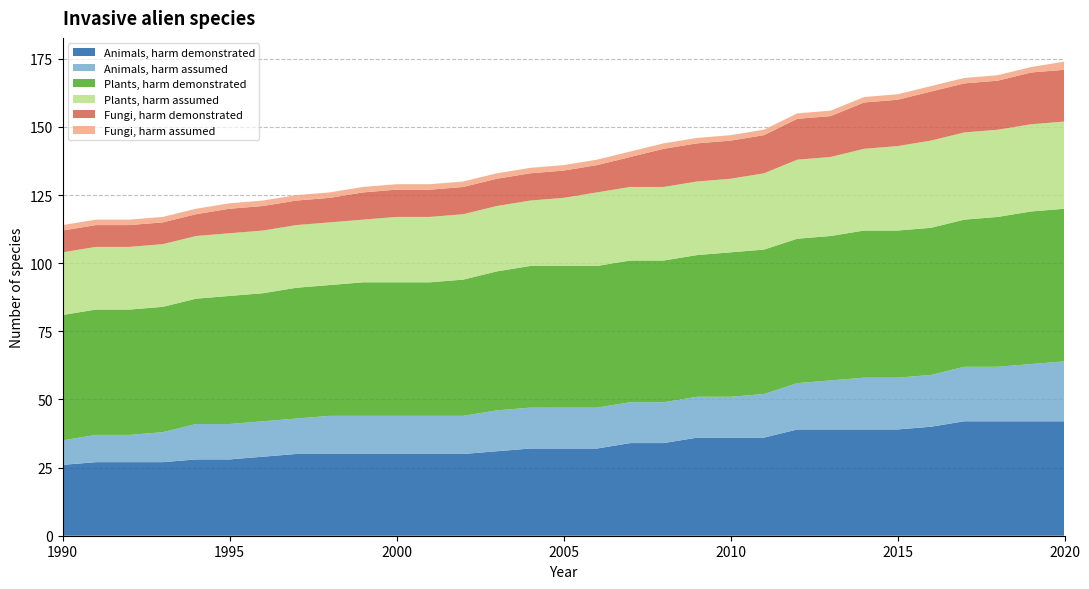

Reading left to right, list all the values displayed in this chart.

Animals, harm demonstrated: 26	27	27	27	28	28	29	30	30	30	30	30	30	31	32	32	32	34	34	36	36	36	39	39	39	39	40	42	42	42	42
Animals, harm assumed: 9	10	10	11	13	13	13	13	14	14	14	14	14	15	15	15	15	15	15	15	15	16	17	18	19	19	19	20	20	21	22
Plants, harm demonstrated: 46	46	46	46	46	47	47	48	48	49	49	49	50	51	52	52	52	52	52	52	53	53	53	53	54	54	54	54	55	56	56
Plants, harm assumed: 23	23	23	23	23	23	23	23	23	23	24	24	24	24	24	25	27	27	27	27	27	28	29	29	30	31	32	32	32	32	32
Fungi, harm demonstrated: 8	8	8	8	8	9	9	9	9	10	10	10	10	10	10	10	10	11	14	14	14	14	15	15	17	17	18	18	18	19	19
Fungi, harm assumed: 2	2	2	2	2	2	2	2	2	2	2	2	2	2	2	2	2	2	2	2	2	2	2	2	2	2	2	2	2	2	3